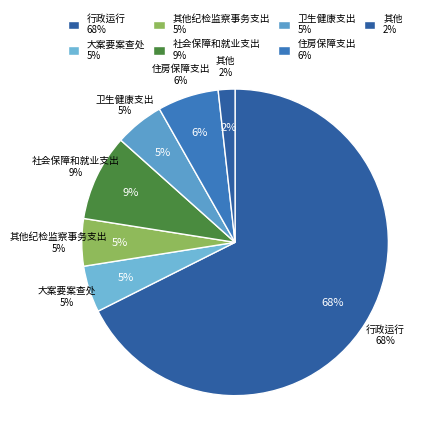

Between 社会保障和就业支出 and 卫生健康支出, which is larger?

社会保障和就业支出